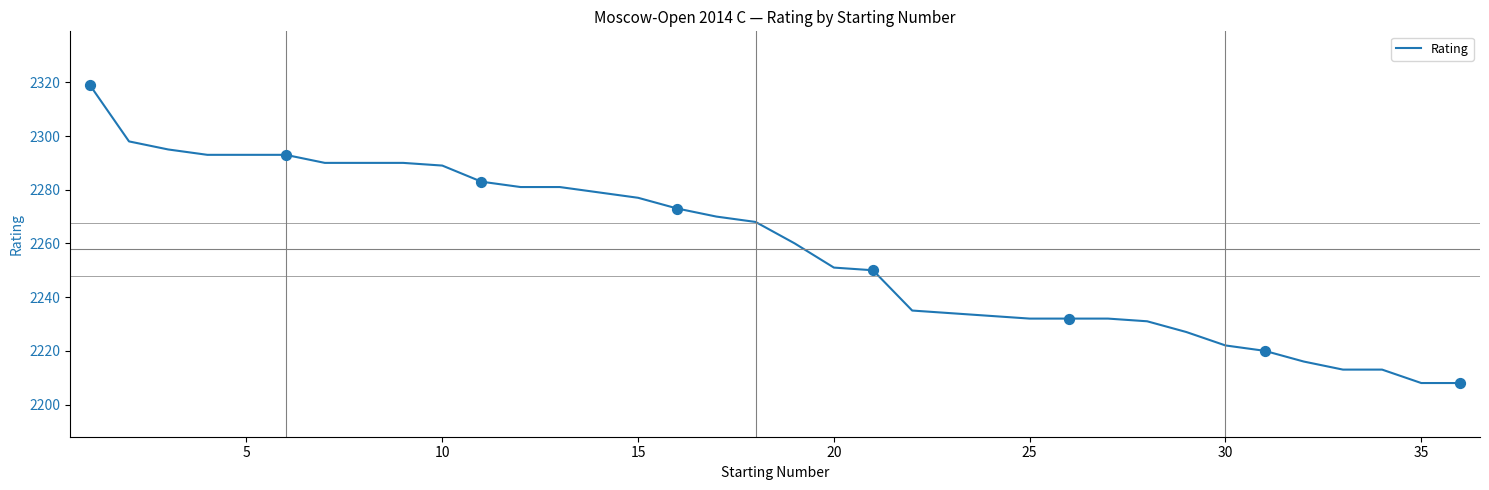

What is the smallest value displayed?

2208